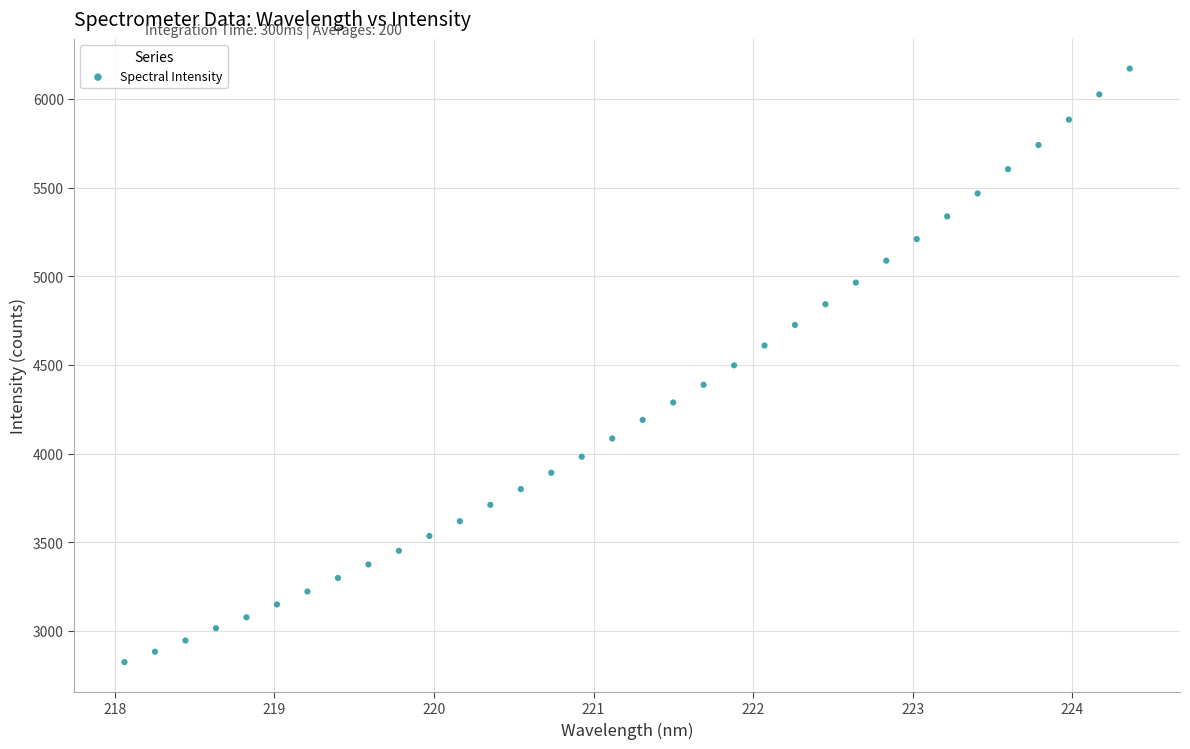

What is the range of X values (max minus min)?

6.3